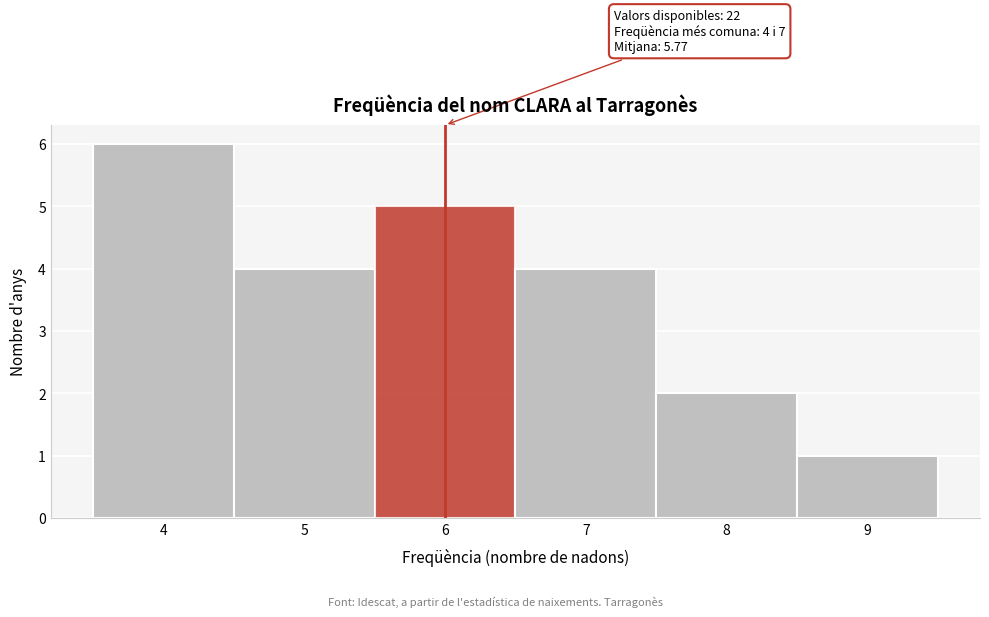

Which range on the x-axis has the tallest bar?

3.5 to 4.5